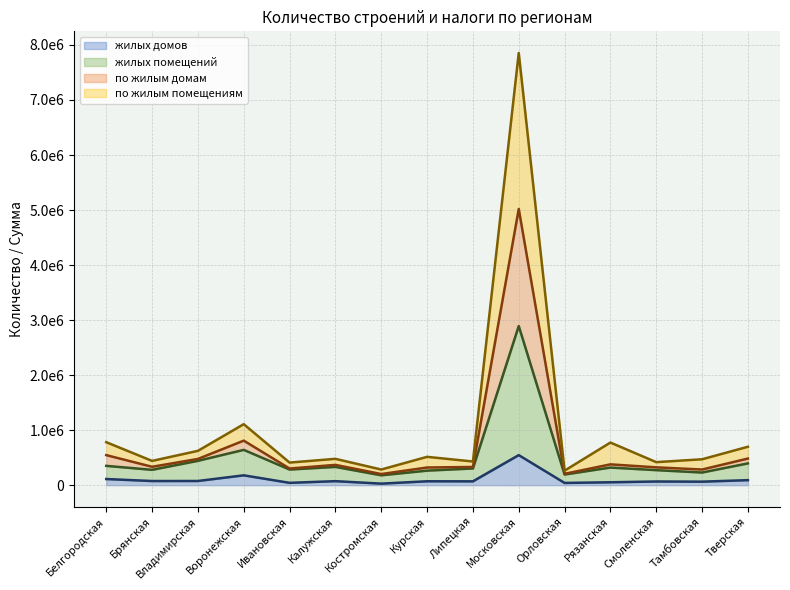

How many distinct data groups are displayed?

4